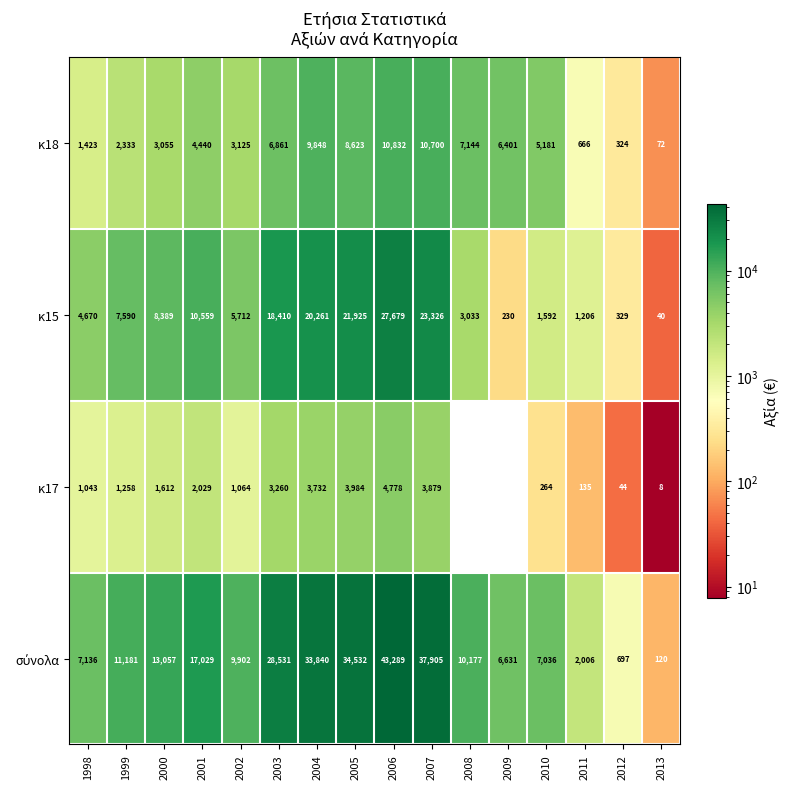

At which category does the chart reach its minimum across all series?

2008